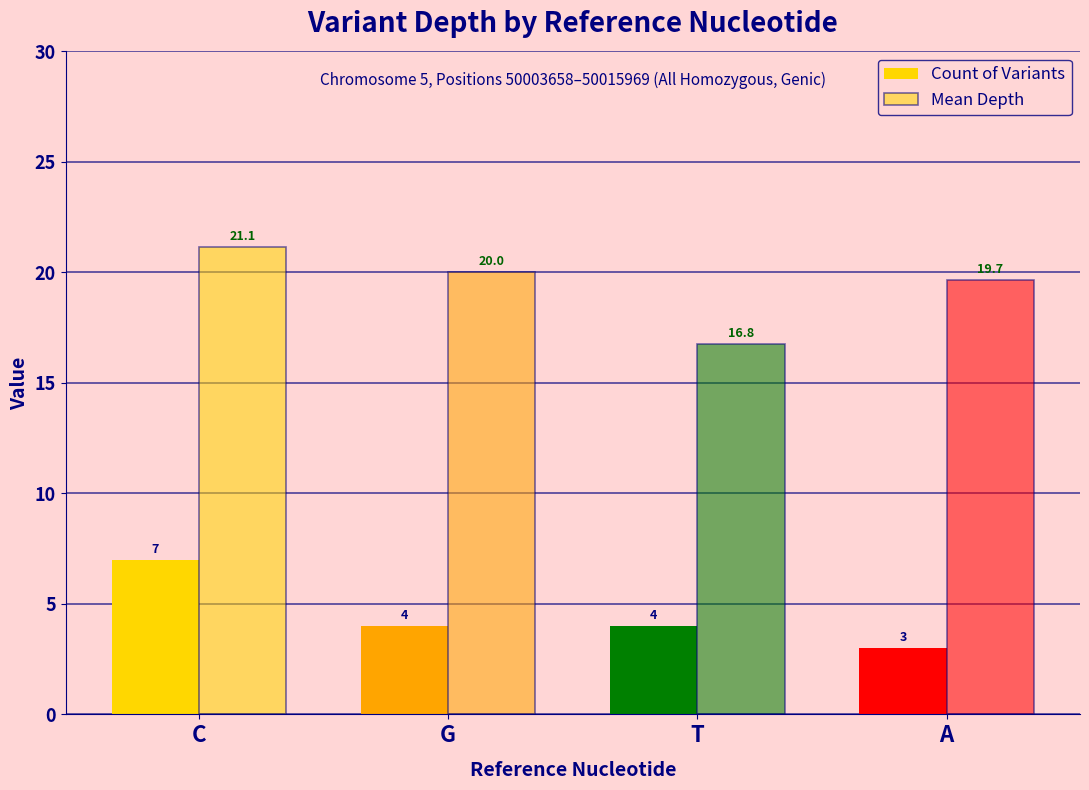

What is the sum of the Mean Depth values at A and G?

39.7